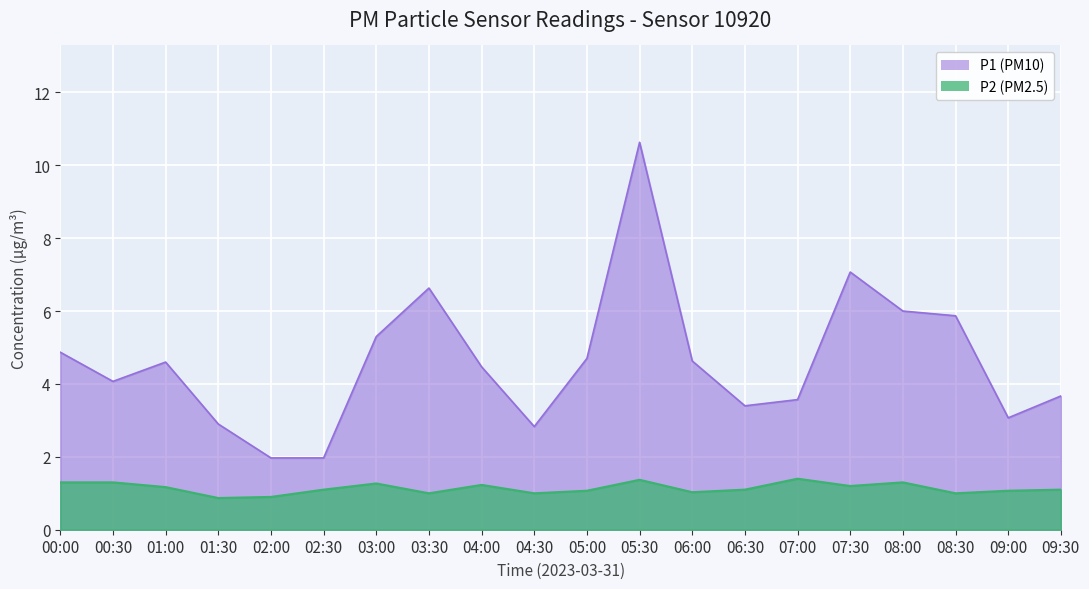

Rank the series by their average value, from highest to lowest.

P1 (PM10), P2 (PM2.5)